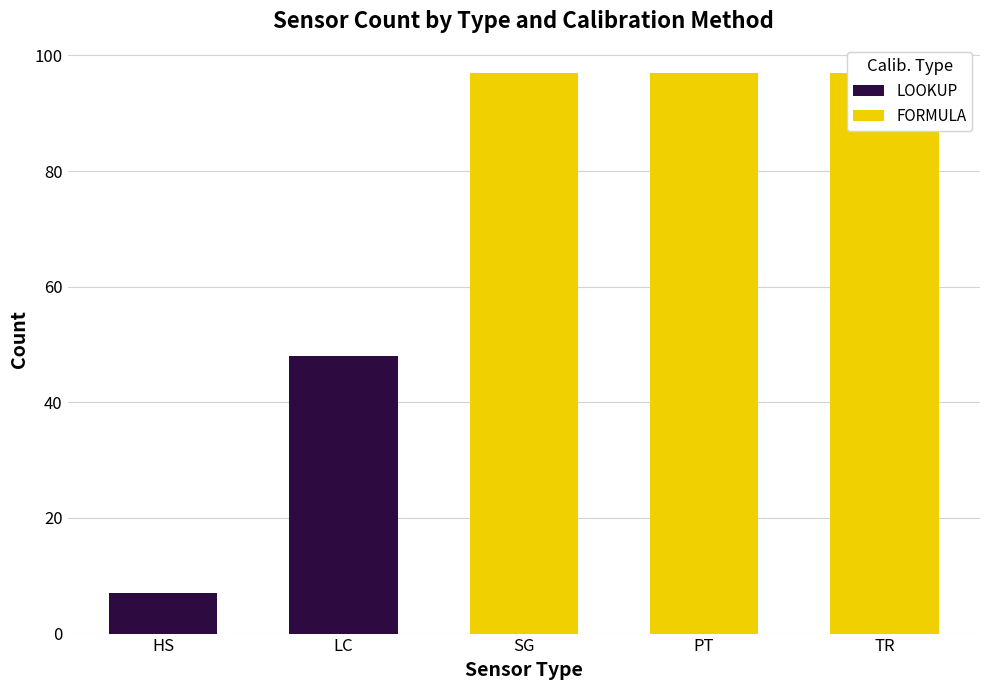

What is the label of the 3rd bar from the left?

SG